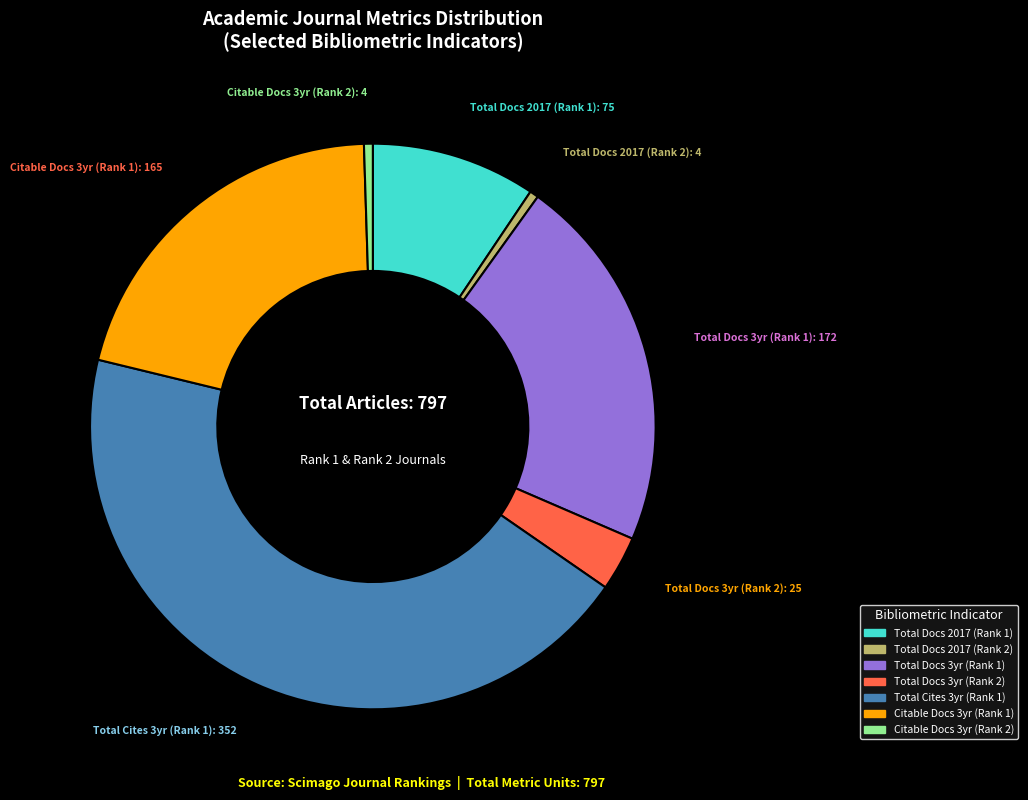

Is there any slice that represents more than half of the pie?

No